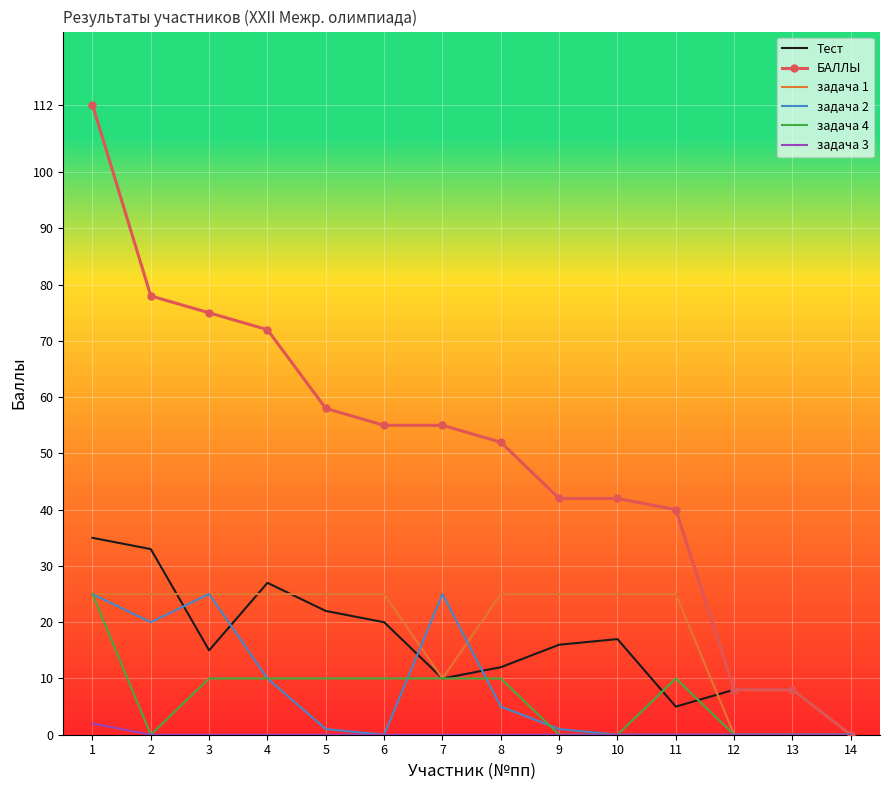

Which series has the largest total across all categories?

БАЛЛЫ